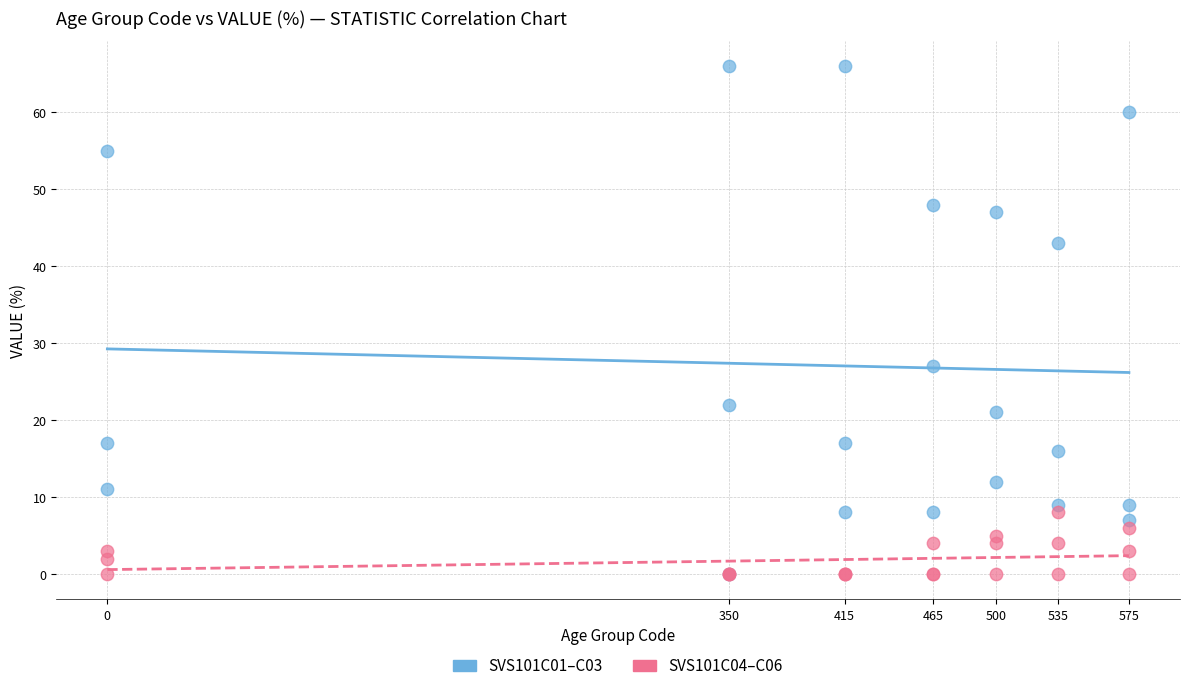

Across all series, what Y value is closest to 33?

27